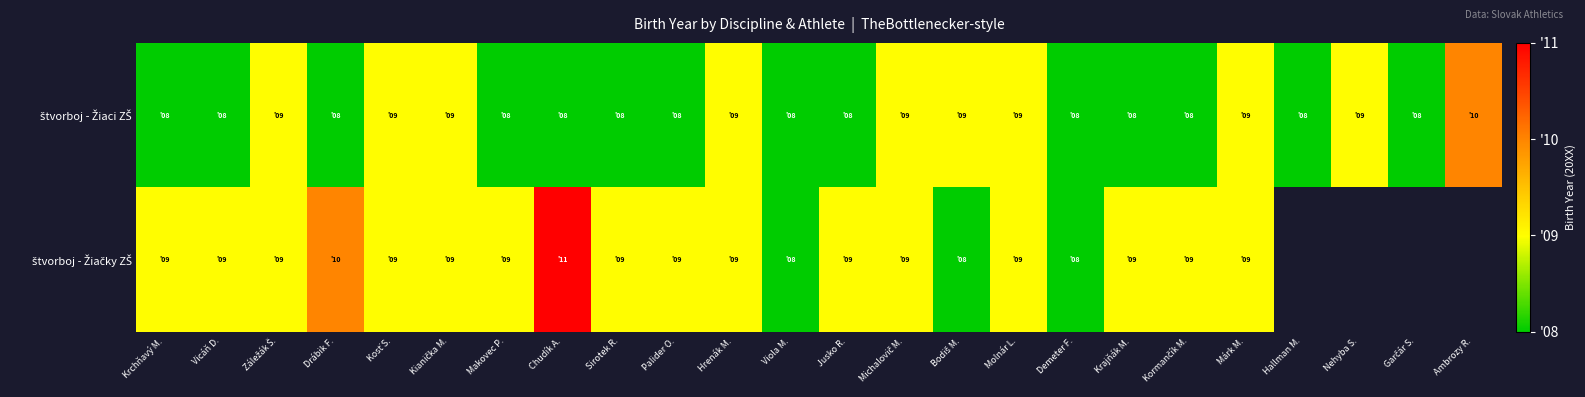

What is the difference between the highest and lowest values at Makovec P.?

1.0